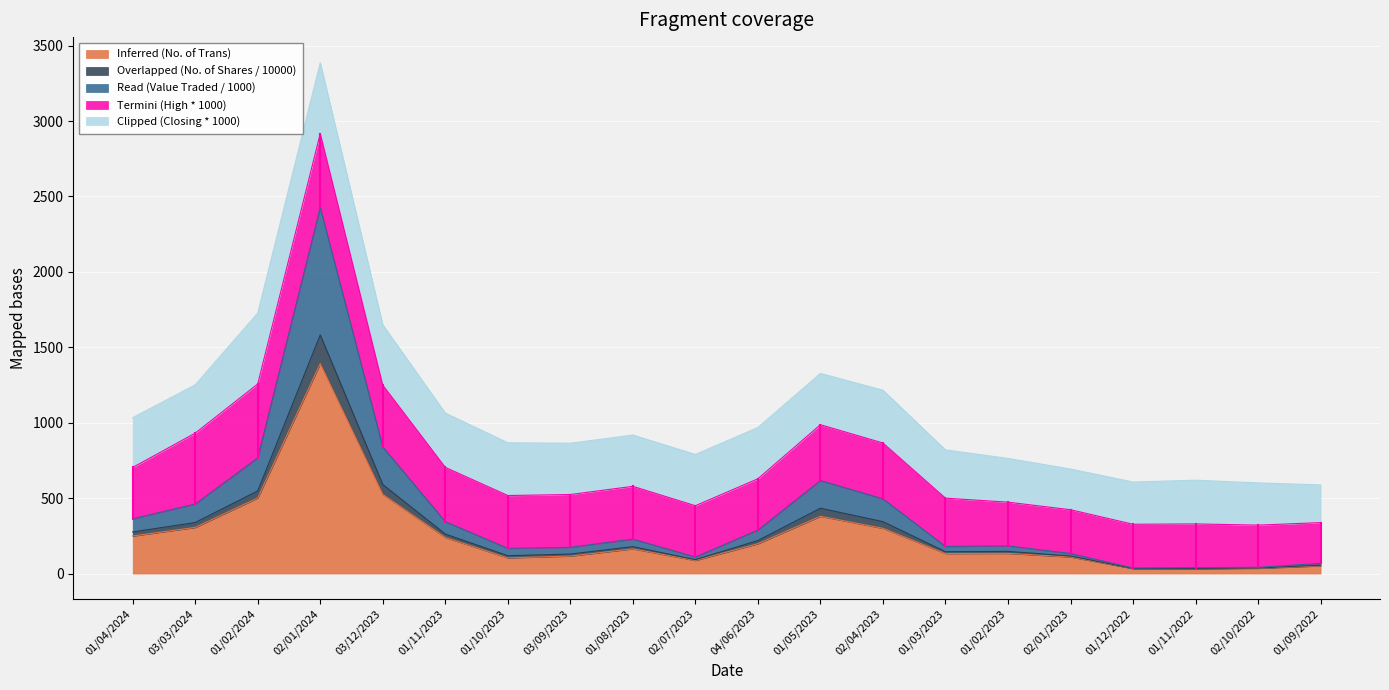

Is it true that Inferred (No. of Trans) equals 1392.0 at 02/01/2024?

True